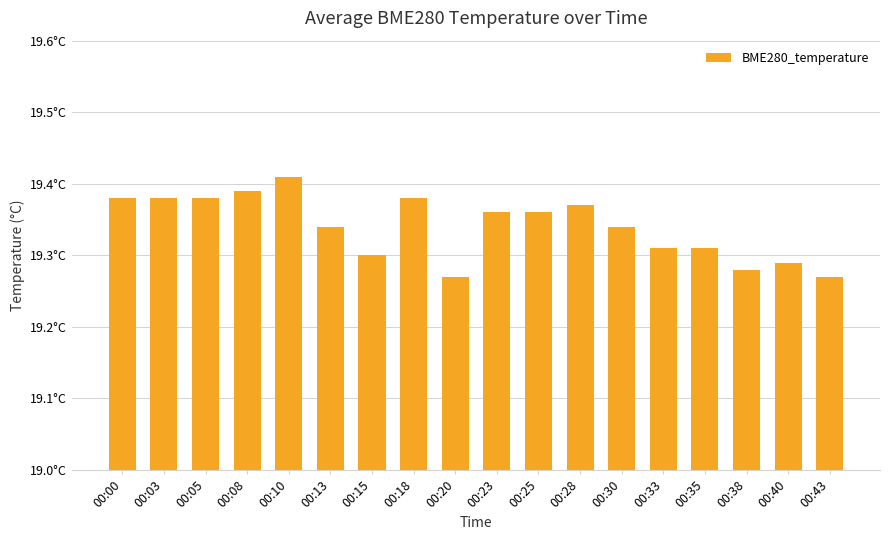

What is the sum of the values at 00:08 and 00:18?

38.8